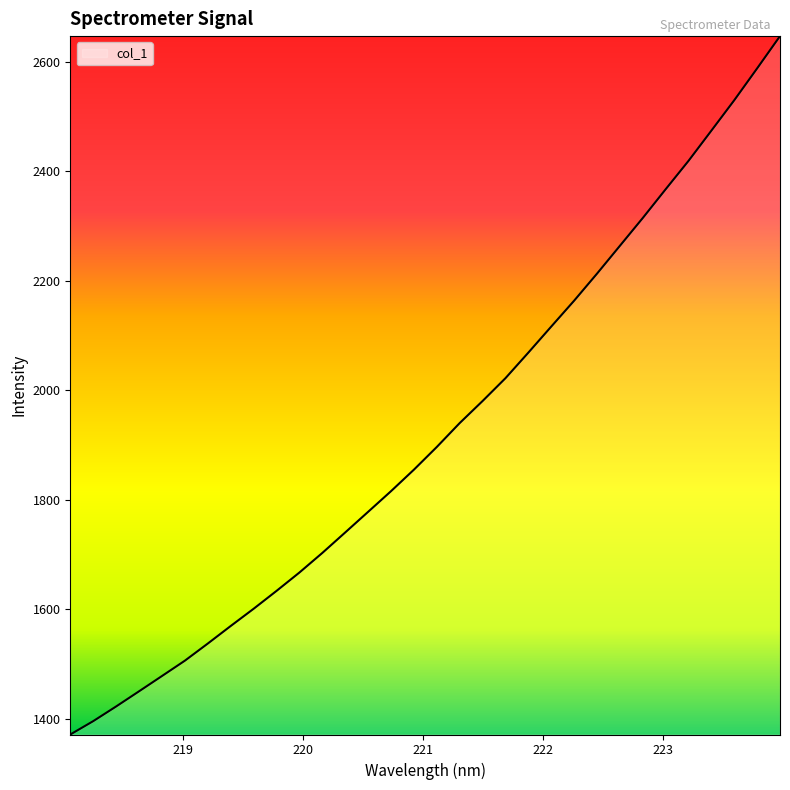

What is the difference between the maximum and minimum values?

1275.6